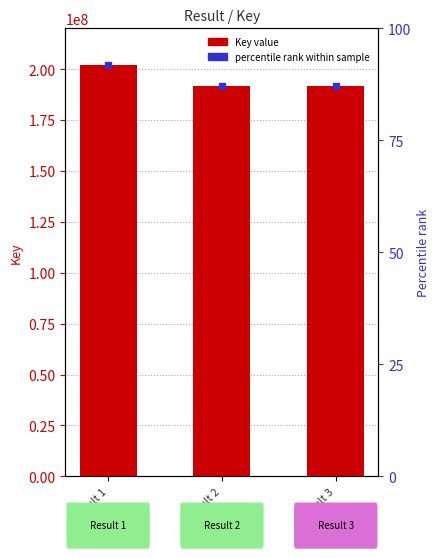

Are the bars horizontal?

No